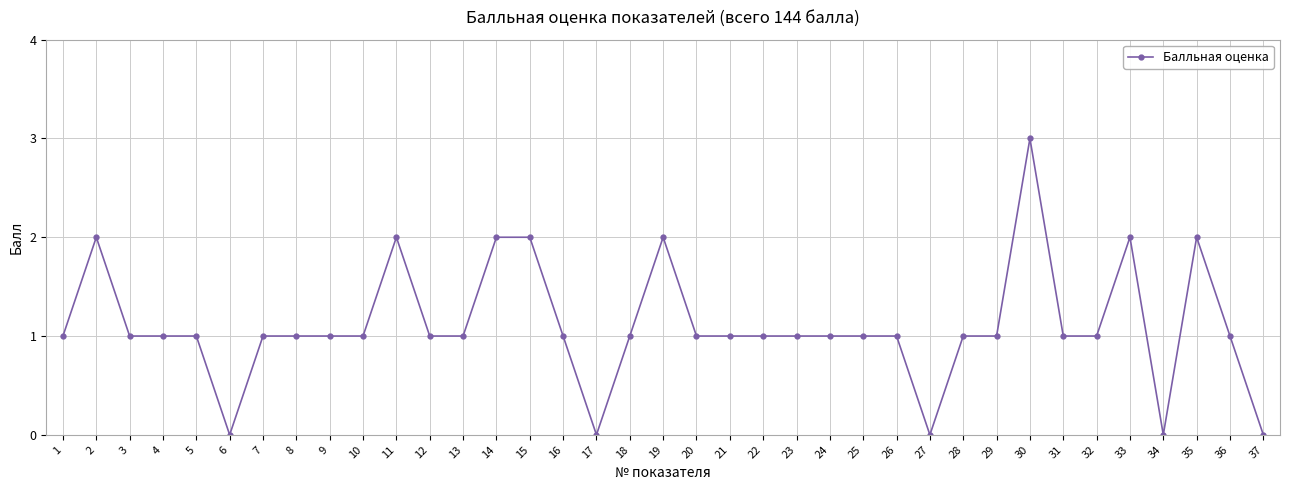

What is the maximum value shown in the chart?

3